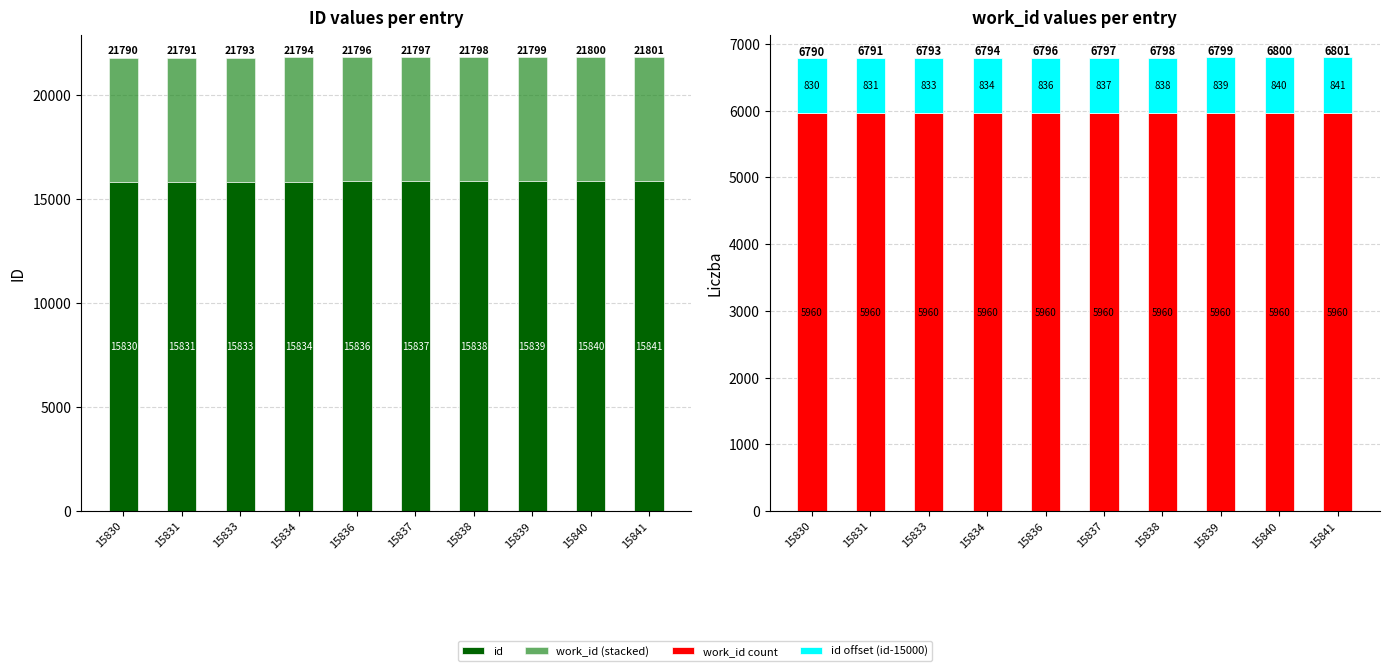

Reading right to left, list all the values displayed in this chart.

id: 15841	15840	15839	15838	15837	15836	15834	15833	15831	15830
work_id (stacked): 5960	5960	5960	5960	5960	5960	5960	5960	5960	5960
work_id count: 5960	5960	5960	5960	5960	5960	5960	5960	5960	5960
id offset (id-15000): 841	840	839	838	837	836	834	833	831	830